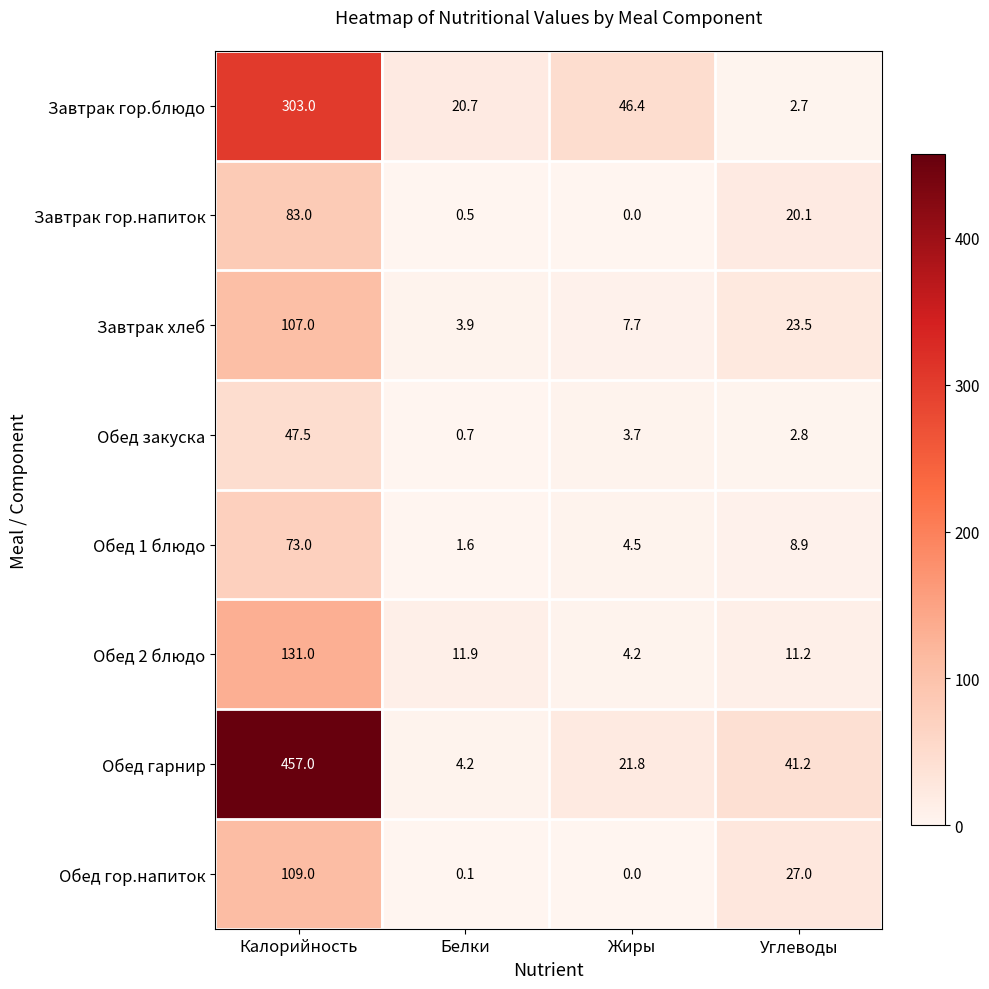

List the series in order of their peak value, highest first.

Обед гарнир, Завтрак гор.блюдо, Обед 2 блюдо, Обед гор.напиток, Завтрак хлеб, Завтрак гор.напиток, Обед 1 блюдо, Обед закуска